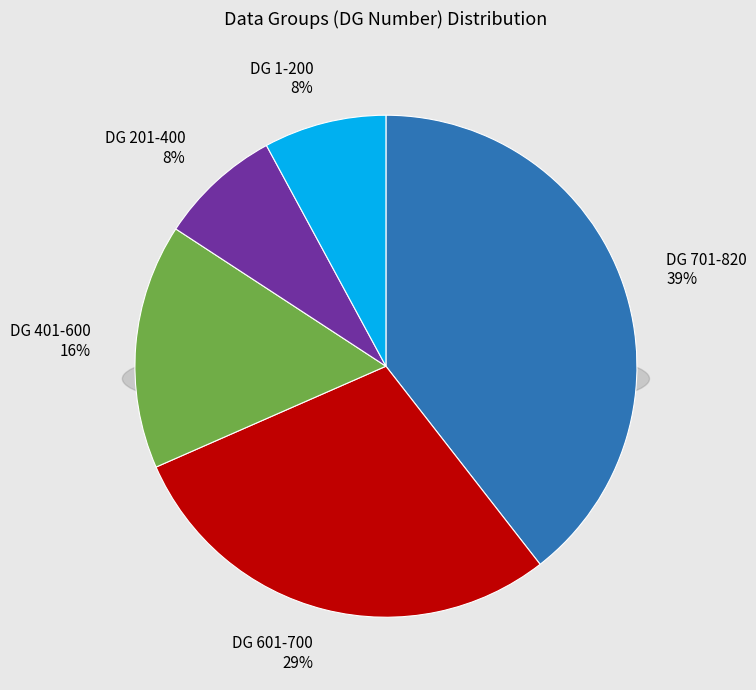

Between 37 and 30, which is larger?

37